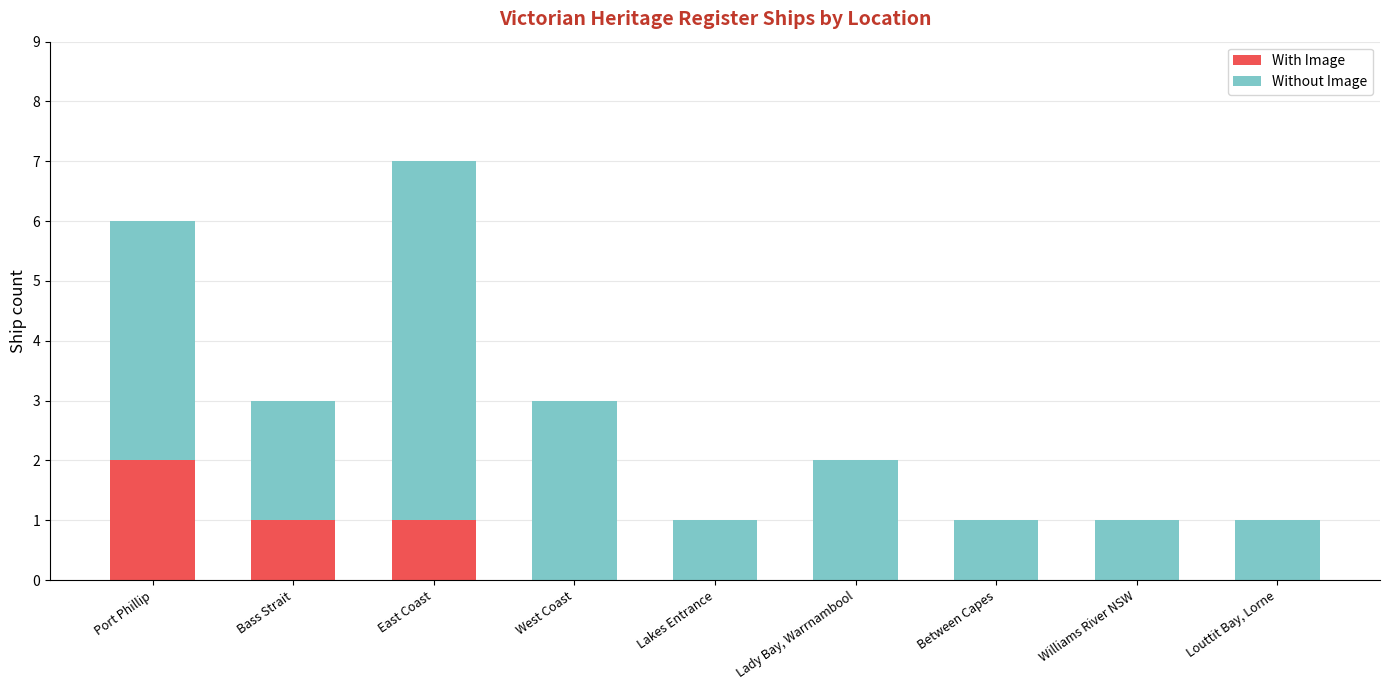

How many data points does each series have?

9